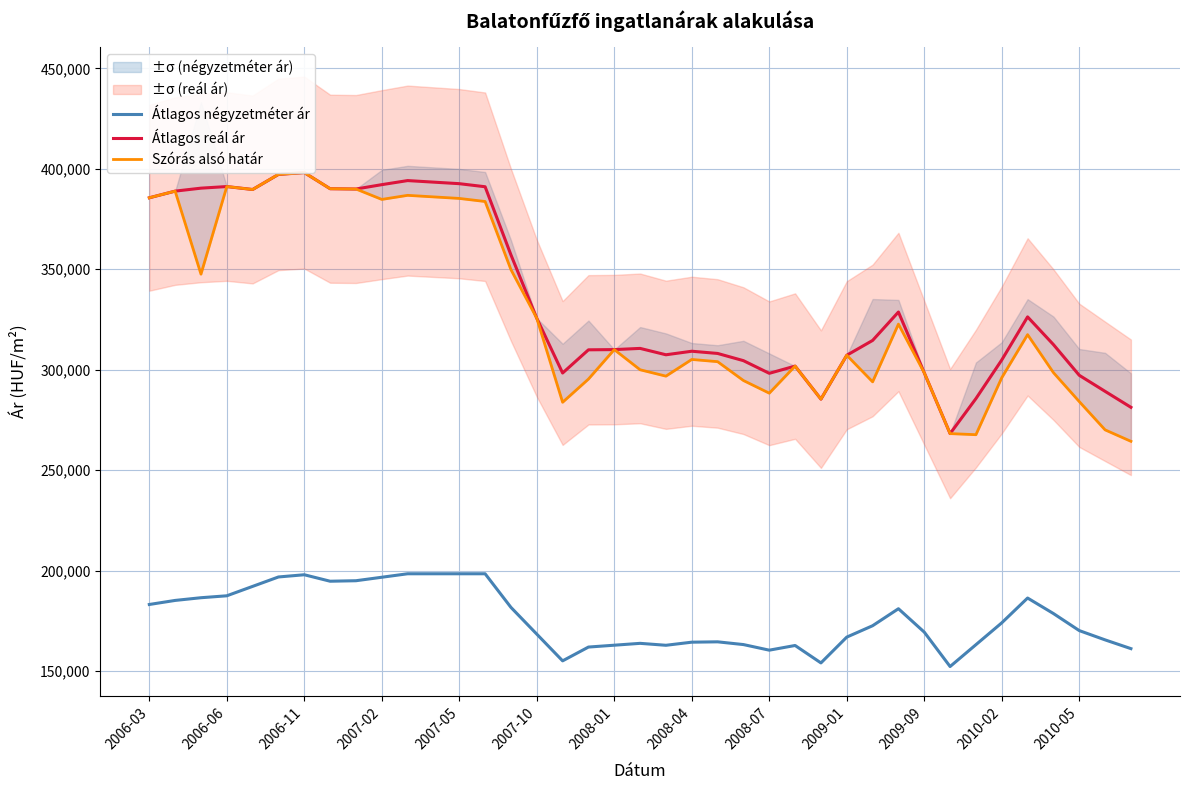

What is the sum of all Átlagos négyzetméter ár values?

6873977